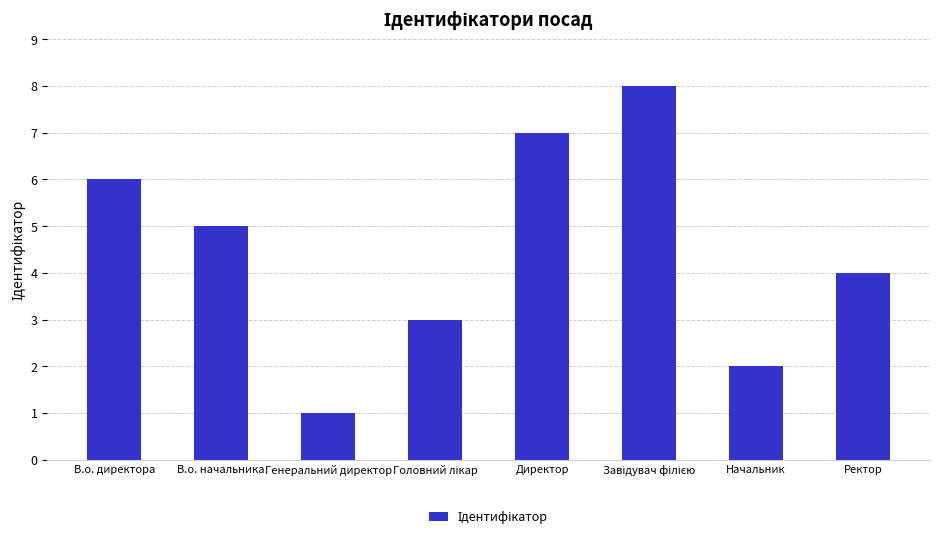

The value at В.о. директора is 6. True or false?

True